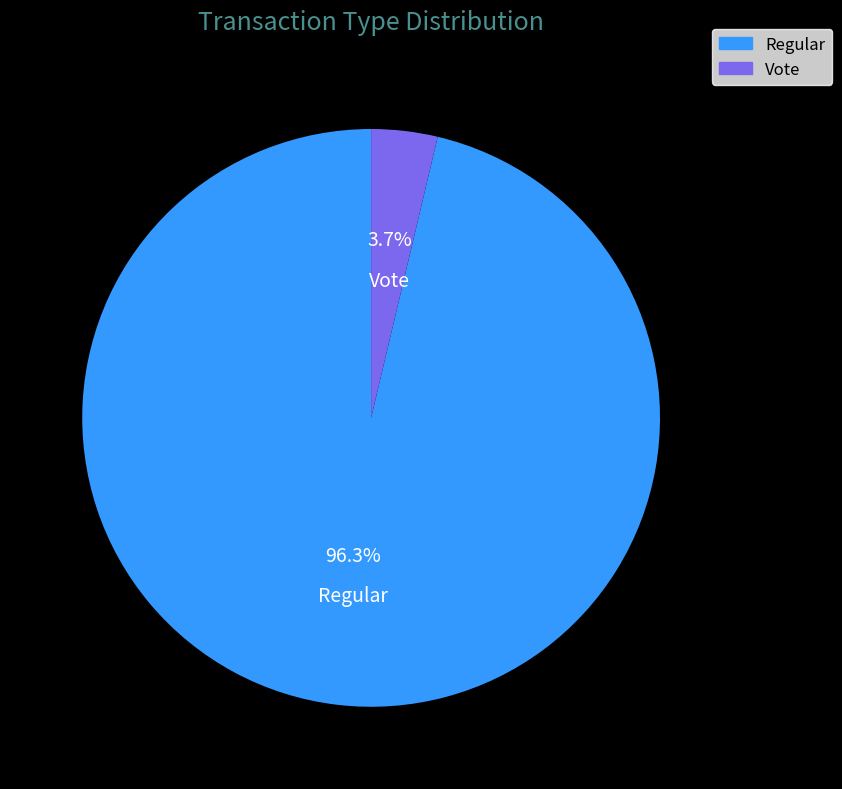

What is the majority slice?

Regular